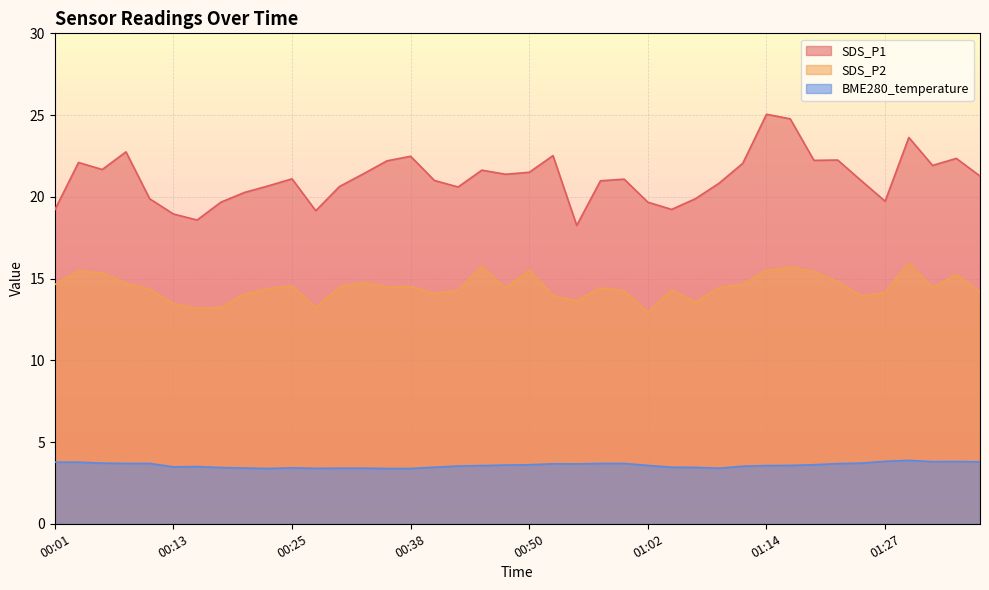

Reading right to left, what are all the values shown in this chart?

SDS_P1: 01:37=21.3	01:34=22.4	01:32=21.9	01:29=23.6	01:27=19.7	01:24=21.0	01:22=22.2	01:19=22.2	01:17=24.8	01:14=25.1	01:12=22.1	01:10=20.8	01:07=19.9	01:05=19.2	01:02=19.7	01:00=21.1	00:57=21.0	00:55=18.2	00:52=22.5	00:50=21.5	00:47=21.4	00:45=21.6	00:43=20.6	00:40=21.0	00:38=22.5	00:35=22.2	00:33=21.4	00:30=20.6	00:28=19.1	00:25=21.1	00:23=20.7	00:21=20.3	00:18=19.7	00:16=18.6	00:13=18.9	00:11=19.9	00:08=22.8	00:06=21.7	00:03=22.1	00:01=19.2
SDS_P2: 01:37=14.2	01:34=15.2	01:32=14.4	01:29=15.9	01:27=14.1	01:24=13.9	01:22=14.8	01:19=15.4	01:17=15.7	01:14=15.5	01:12=14.7	01:10=14.4	01:07=13.6	01:05=14.3	01:02=12.9	01:00=14.2	00:57=14.4	00:55=13.6	00:52=13.9	00:50=15.5	00:47=14.4	00:45=15.8	00:43=14.3	00:40=14.1	00:38=14.5	00:35=14.5	00:33=14.8	00:30=14.5	00:28=13.2	00:25=14.6	00:23=14.4	00:21=14.1	00:18=13.2	00:16=13.2	00:13=13.4	00:11=14.3	00:08=14.7	00:06=15.3	00:03=15.5	00:01=14.6
BME280_temperature: 01:37=3.8	01:34=3.8	01:32=3.8	01:29=3.9	01:27=3.8	01:24=3.7	01:22=3.7	01:19=3.6	01:17=3.6	01:14=3.6	01:12=3.5	01:10=3.4	01:07=3.5	01:05=3.5	01:02=3.6	01:00=3.7	00:57=3.7	00:55=3.7	00:52=3.7	00:50=3.6	00:47=3.6	00:45=3.6	00:43=3.5	00:40=3.5	00:38=3.4	00:35=3.4	00:33=3.4	00:30=3.4	00:28=3.4	00:25=3.4	00:23=3.4	00:21=3.4	00:18=3.4	00:16=3.5	00:13=3.5	00:11=3.7	00:08=3.7	00:06=3.7	00:03=3.8	00:01=3.8